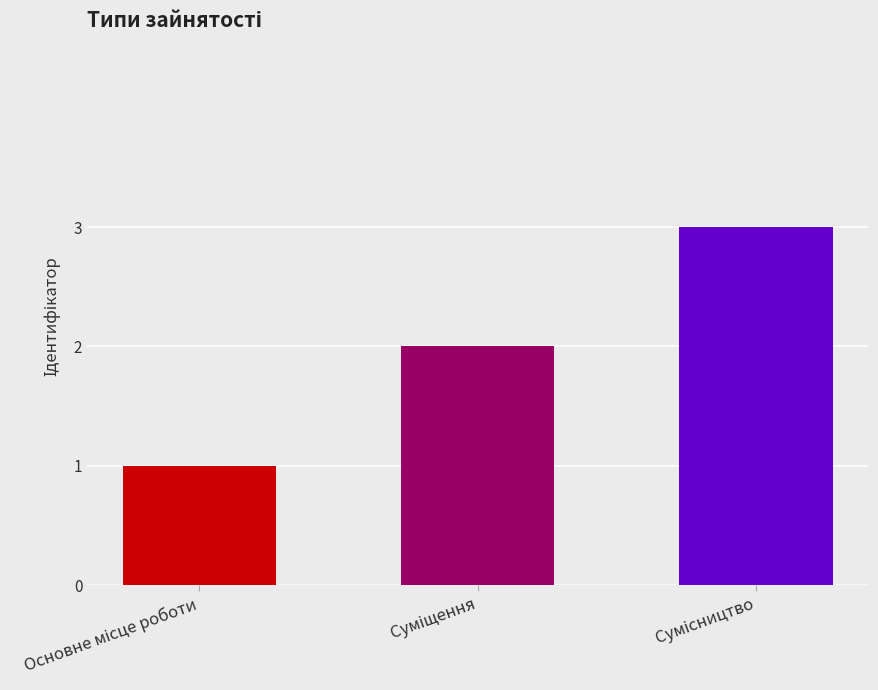

What is the sum of all values?

6